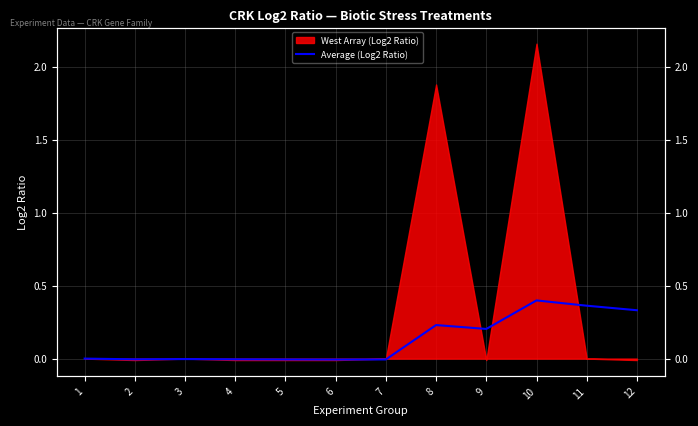

Reading right to left, list all the values displayed in this chart.

12=0.3	11=0.4	10=0.4	9=0.2	8=0.2	7=-0.0	6=-0.0	5=-0.0	4=-0.0	3=-0.0	2=-0.0	1=0.0